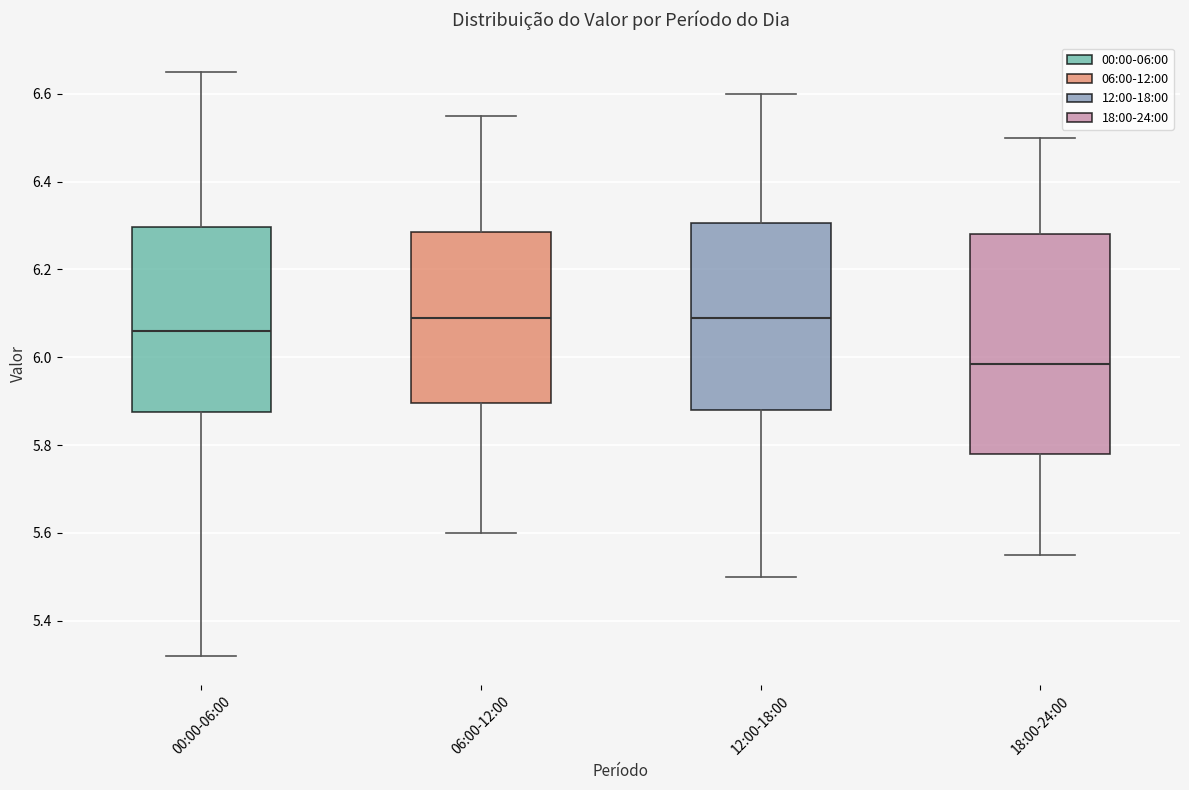

Reading left to right, read every box against the y-axis: the position of its median line, the range the box covers, and the ends of its whiskers. The values are not printed on the chart, so give them approximately, as read against the axis.

00:00-06:00: median 6.06, box 5.88 to 6.30, whiskers 5.32 to 6.66
06:00-12:00: median 6.10, box 5.90 to 6.28, whiskers 5.60 to 6.56
12:00-18:00: median 6.10, box 5.88 to 6.30, whiskers 5.50 to 6.60
18:00-24:00: median 5.98, box 5.78 to 6.28, whiskers 5.56 to 6.50